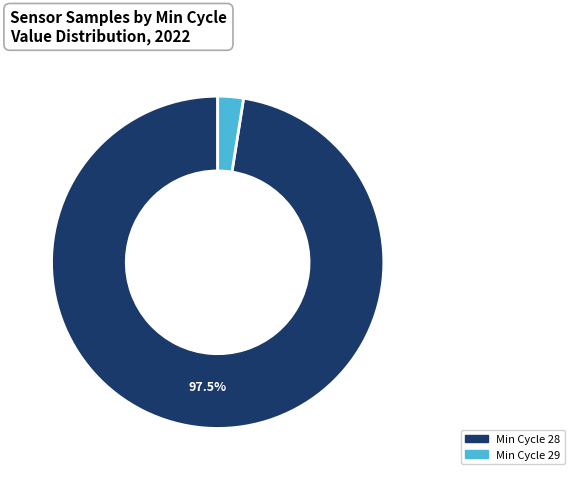

Which has a higher value, Min Cycle 28 or Min Cycle 29?

Min Cycle 28